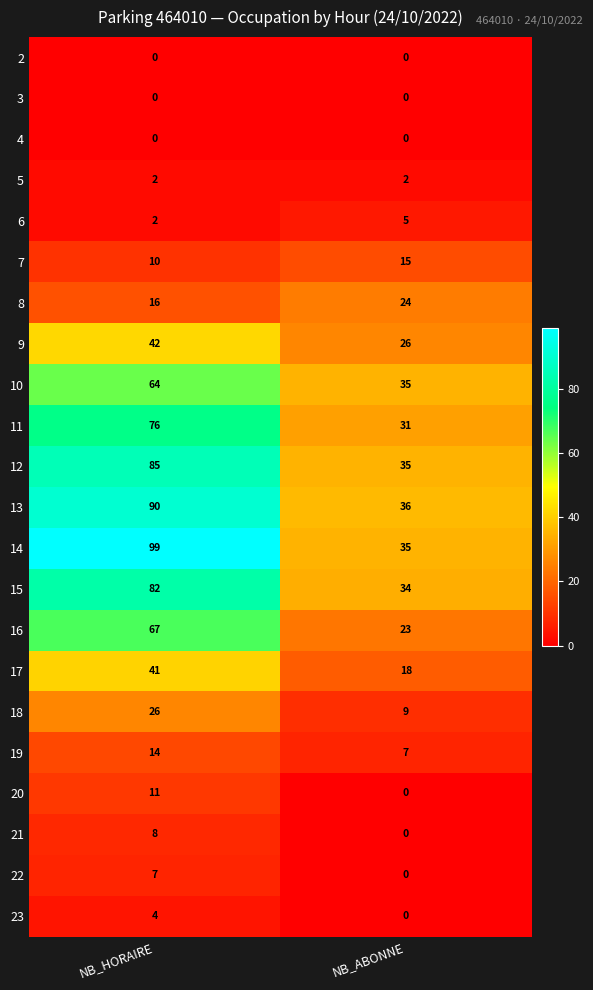

Which category has the highest value in the 19 series?

NB_HORAIRE